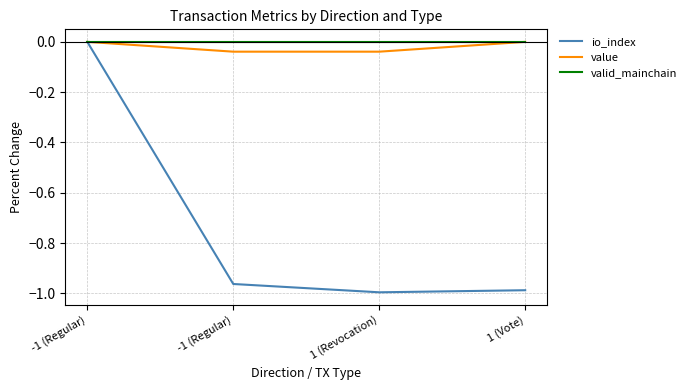

Is this an area chart (filled region under the line)?

No